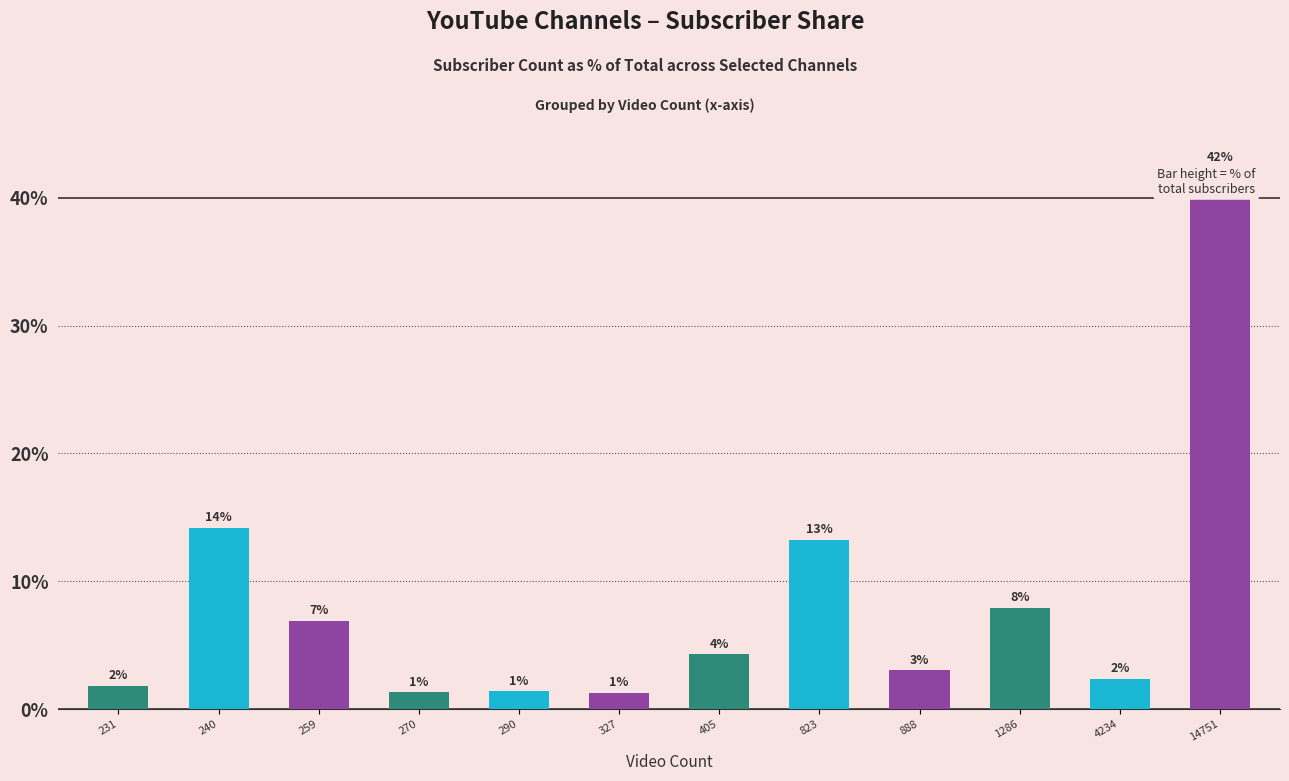

How many bars are there in total?

12